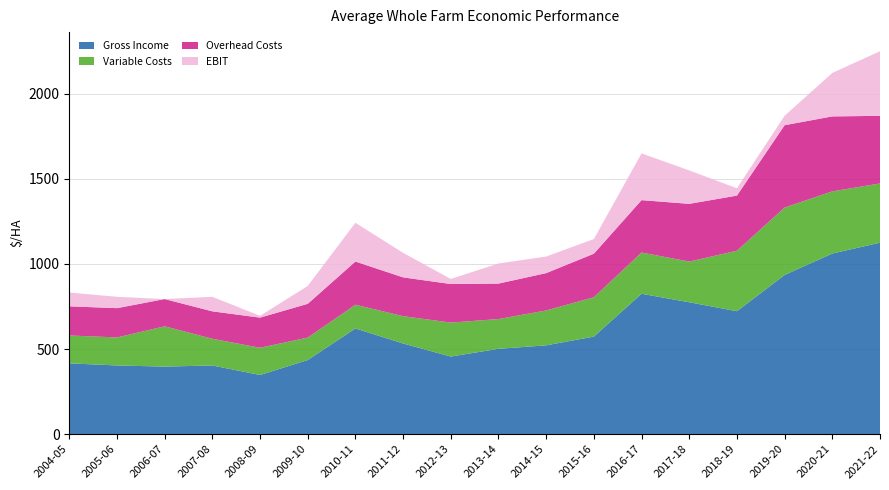

Reading left to right, extract all data points from this chart.

Gross Income: 416.0	403.5	396.8	403.4	347.5	435.3	620.9	532.6	455.9	501.3	521.7	573.1	824.8	774.8	722.3	935.3	1061.2	1124.9
Variable Costs: 163.6	164.7	236.7	157.0	159.9	131.9	139.4	160.6	199.5	174.8	204.8	231.3	242.4	239.1	355.4	396.1	365.4	348.0
Overhead Costs: 171.3	172.1	160.2	161.1	177.1	198.5	253.8	227.9	226.6	208.4	219.5	255.8	307.7	339.2	323.9	483.9	440.4	397.3
EBIT: 81.1	66.8	0.0	85.4	10.6	105.0	227.7	144.1	29.7	118.1	97.3	86.0	274.7	196.4	43.0	55.3	255.4	379.5